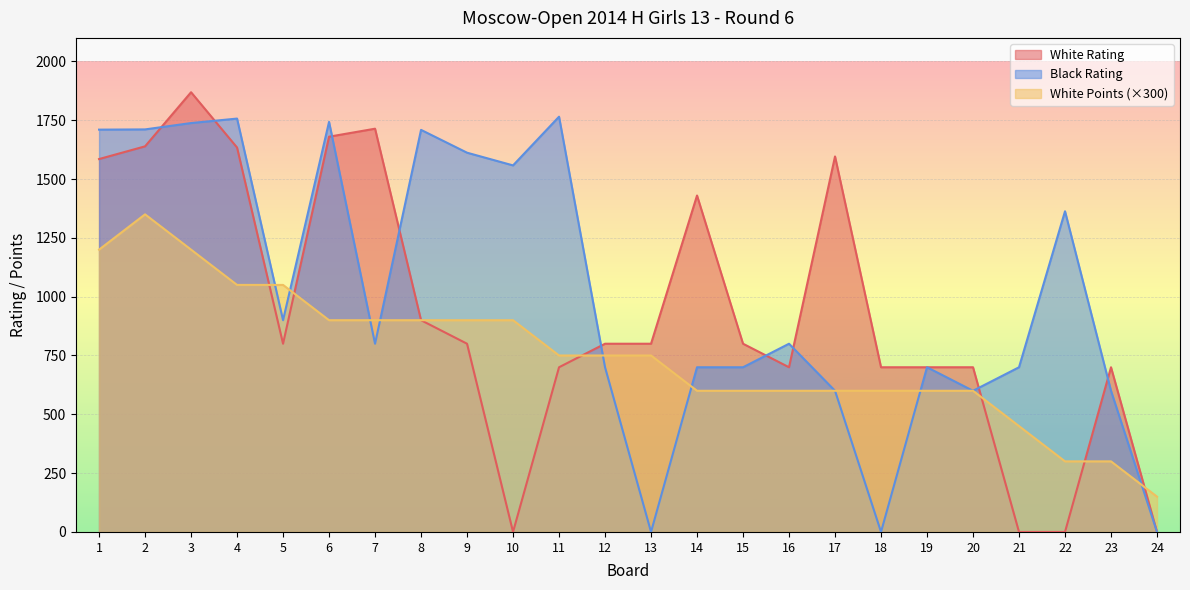

What is the difference between the maximum and second lowest values in the White Points series?

1050